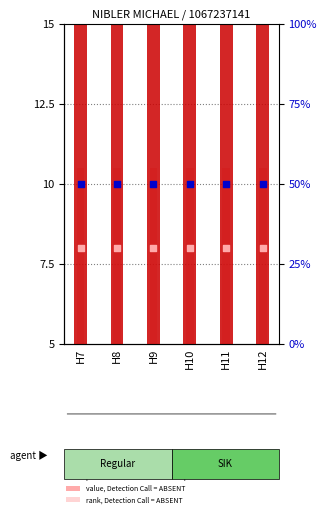

Is the value of value, Detection Call = ABSENT at H10 greater than the value of percentile rank within the sample at H8?

No